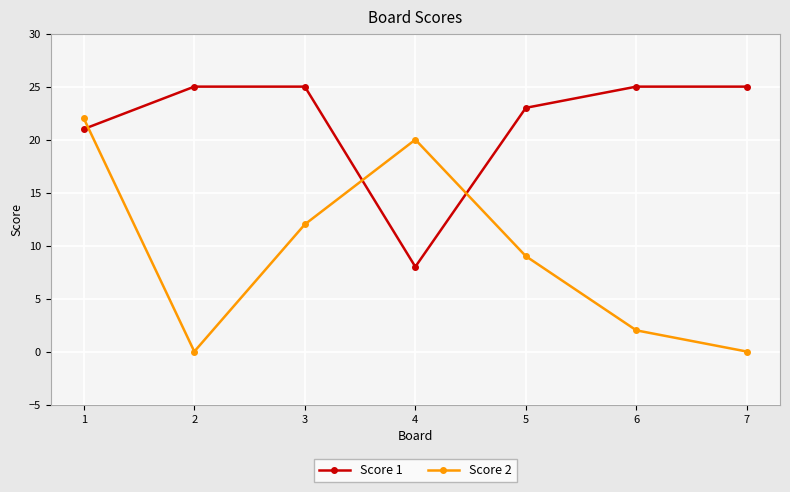

True or false: Score 2 has a value of 2 at 6.

True